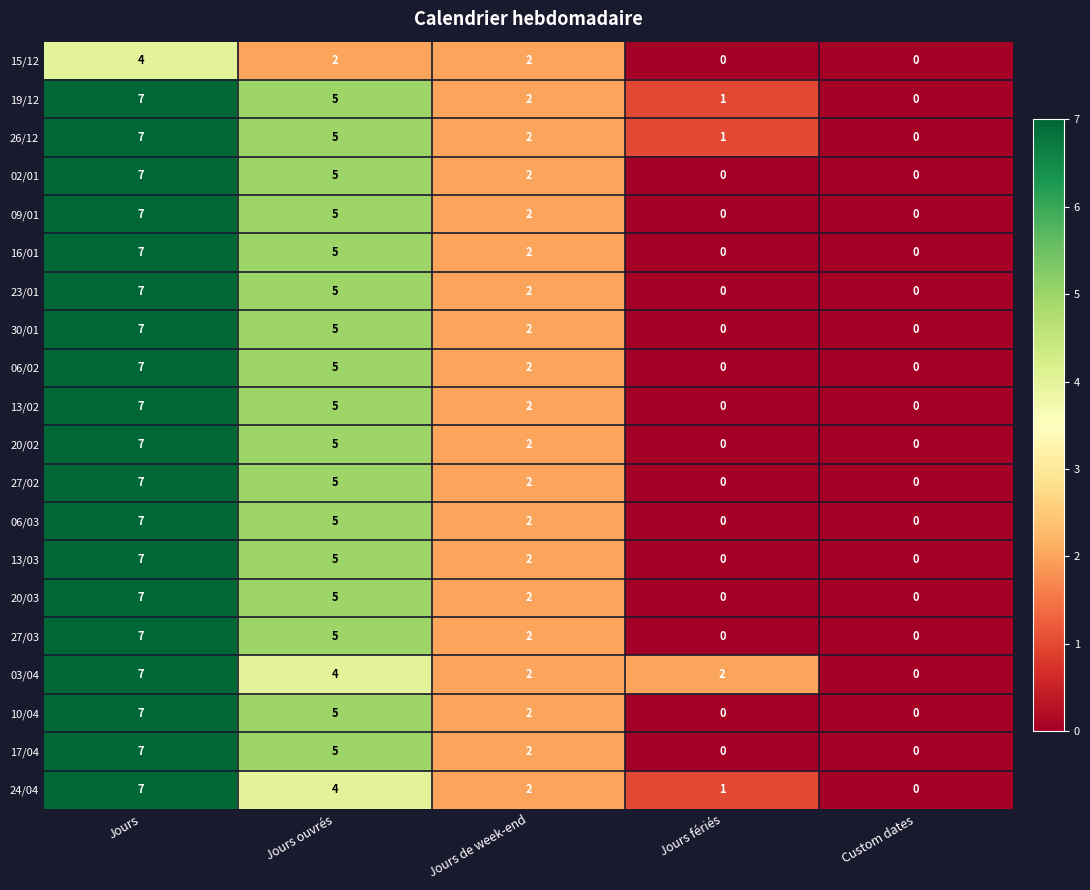

What is the spread (max minus min) of values at Jours?

3